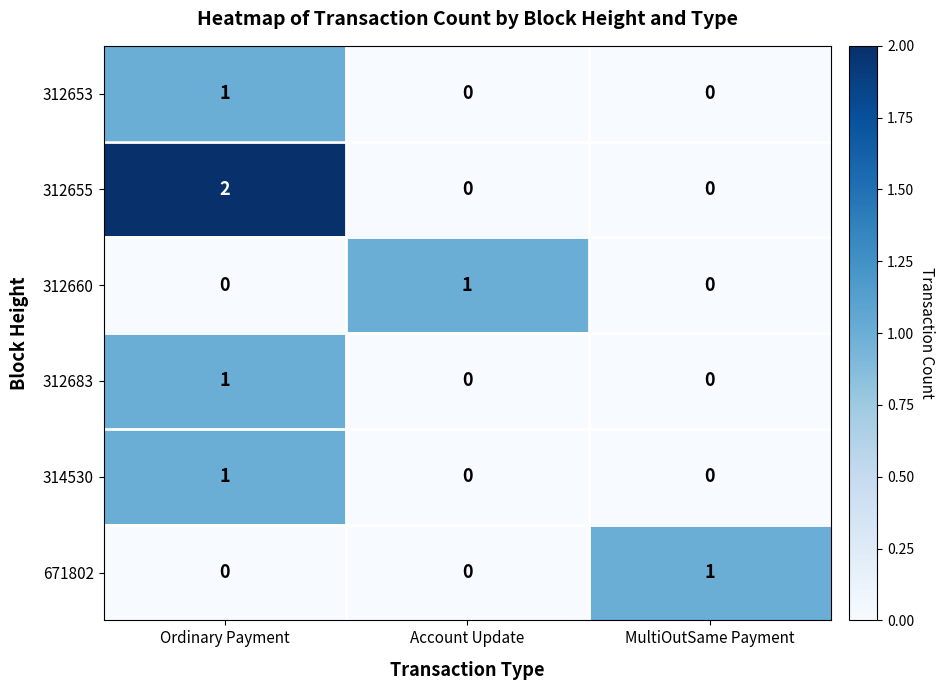

What is the maximum value shown in the chart?

2